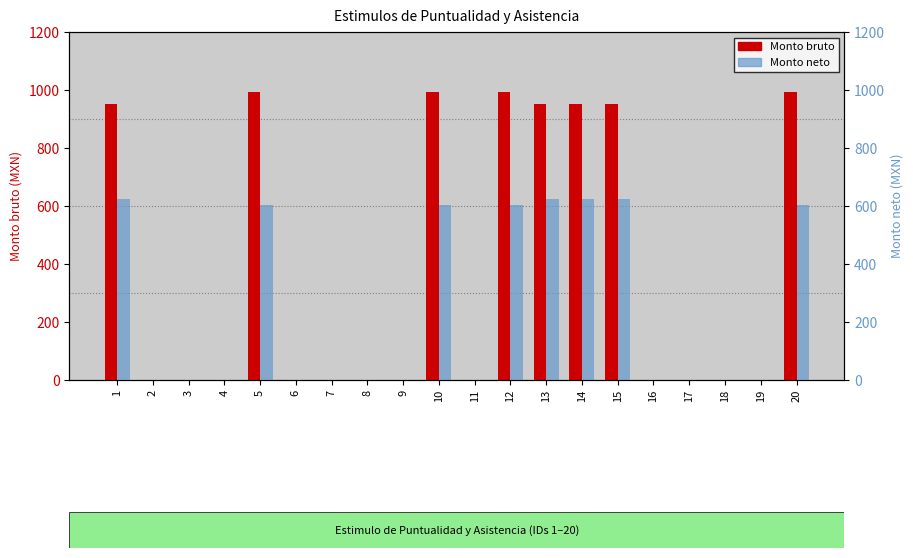

What are all the series names shown in the legend?

Monto bruto, Monto neto